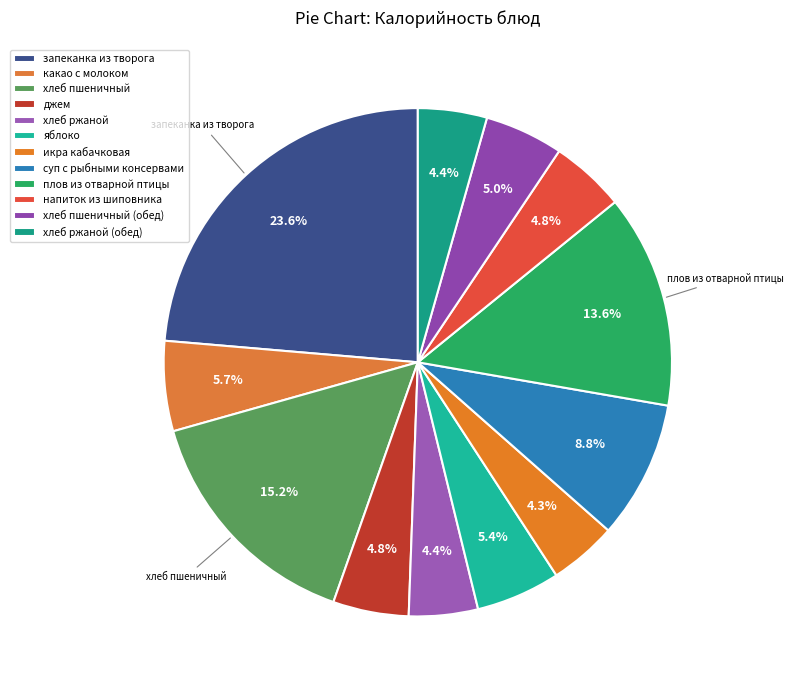

Which category has the smallest portion of the pie?

икра кабачковая